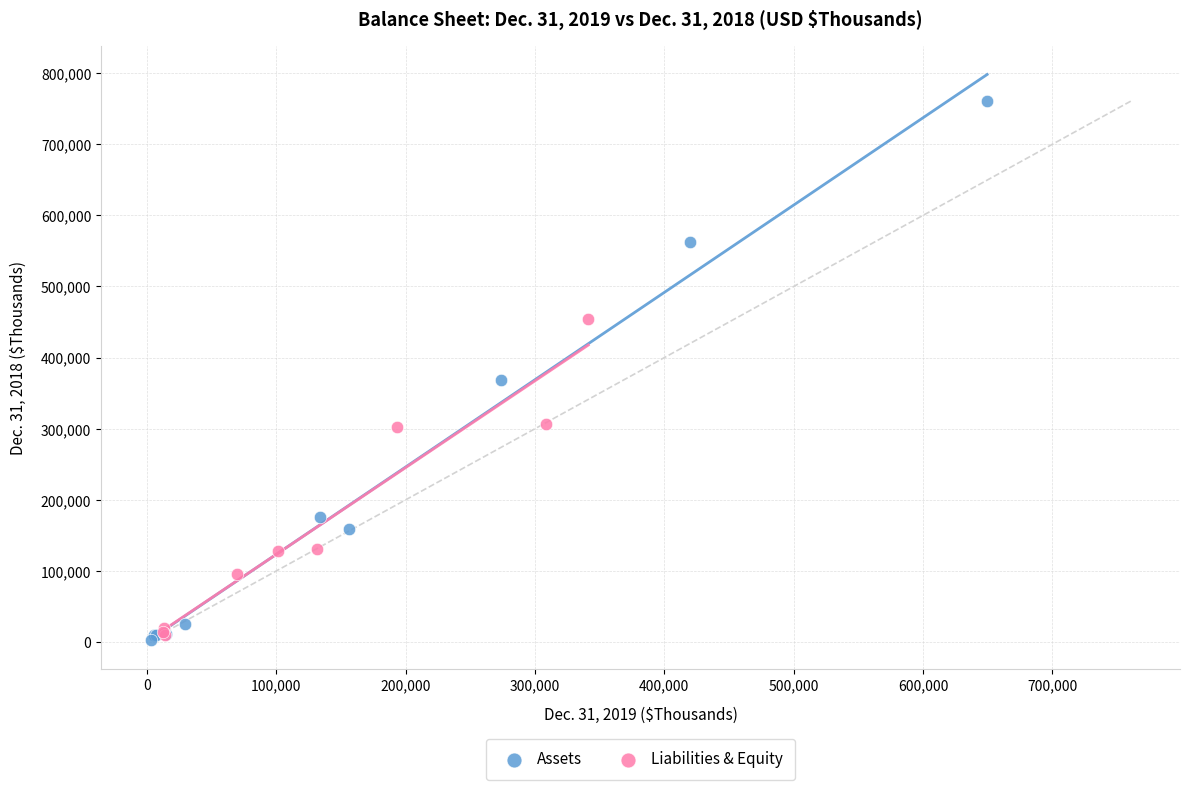

Which series has the largest Y range (max minus min)?

Assets